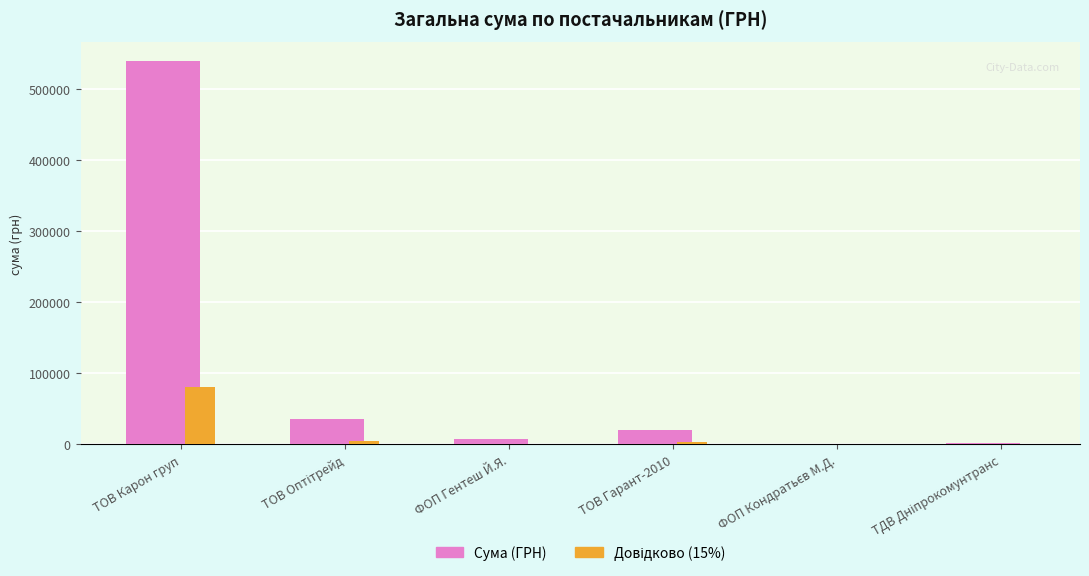

What is the maximum value shown in the chart?

539850.2